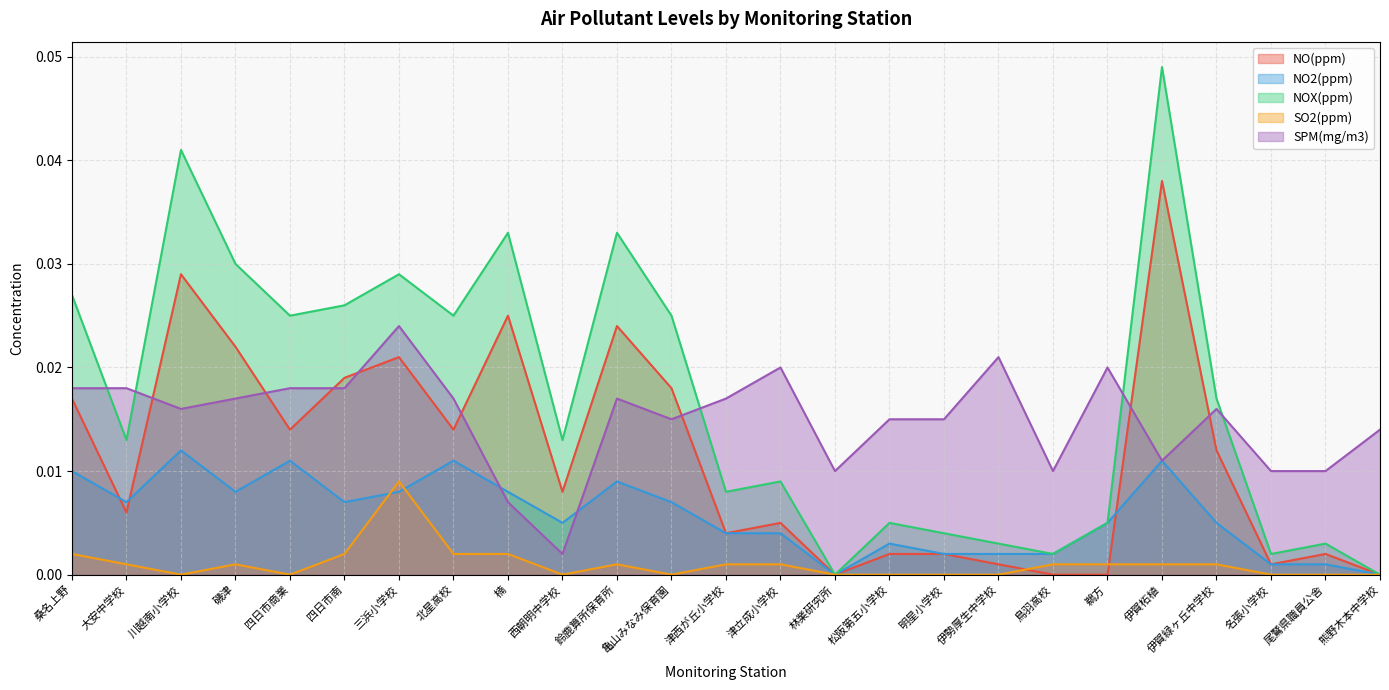

The SO2(ppm) series shows 0.0 at 亀山みなみ保育園. True or false?

True